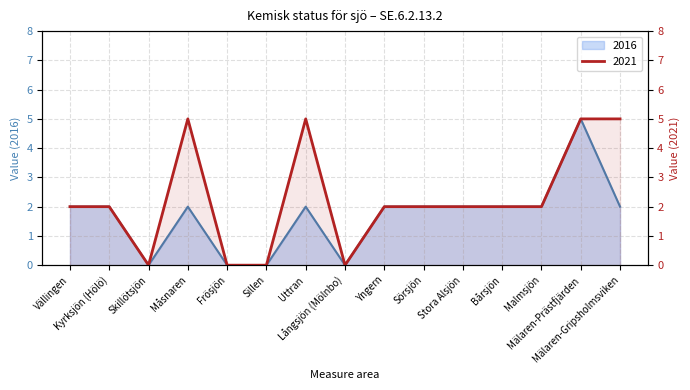

At how many categories does at least one series exceed 4?

4